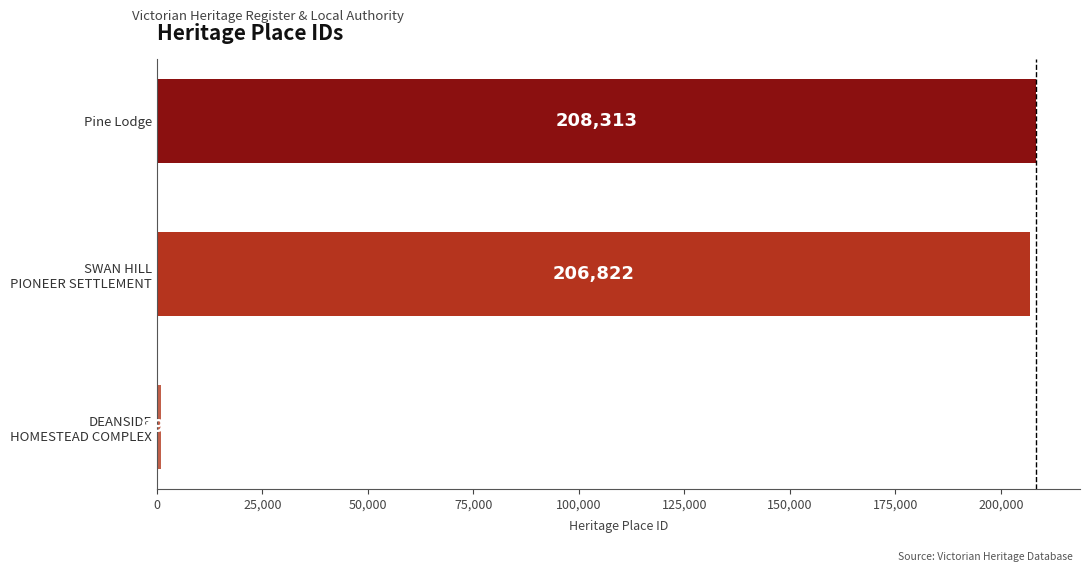

What is the difference between the maximum and second lowest values?

1491